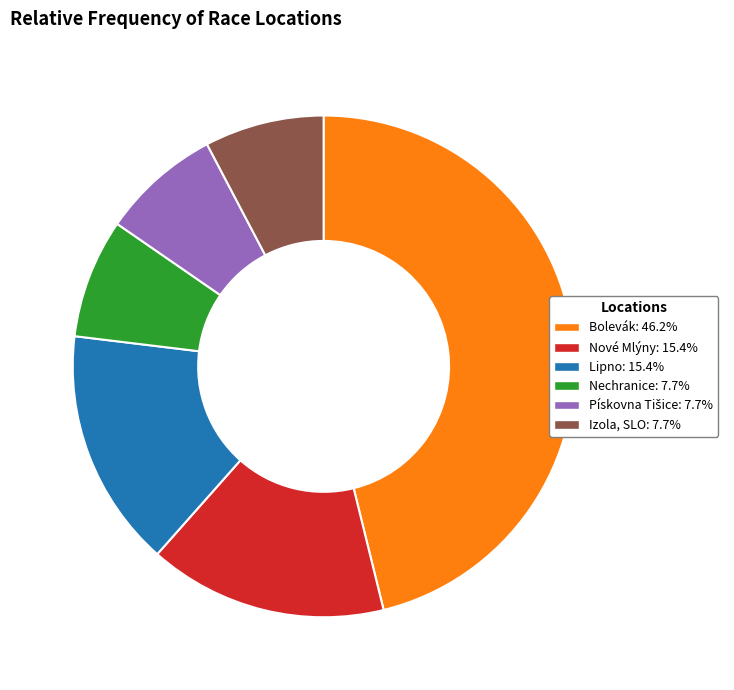

How many slices are in this pie chart?

6